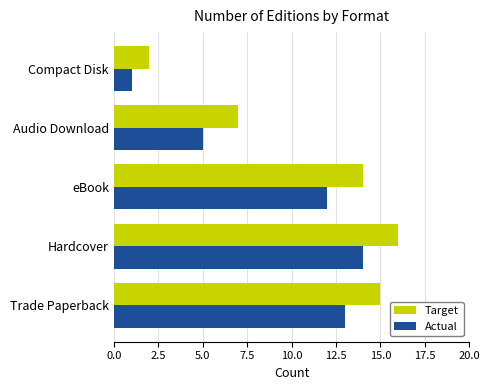

What are all the series names shown in the legend?

Target, Actual